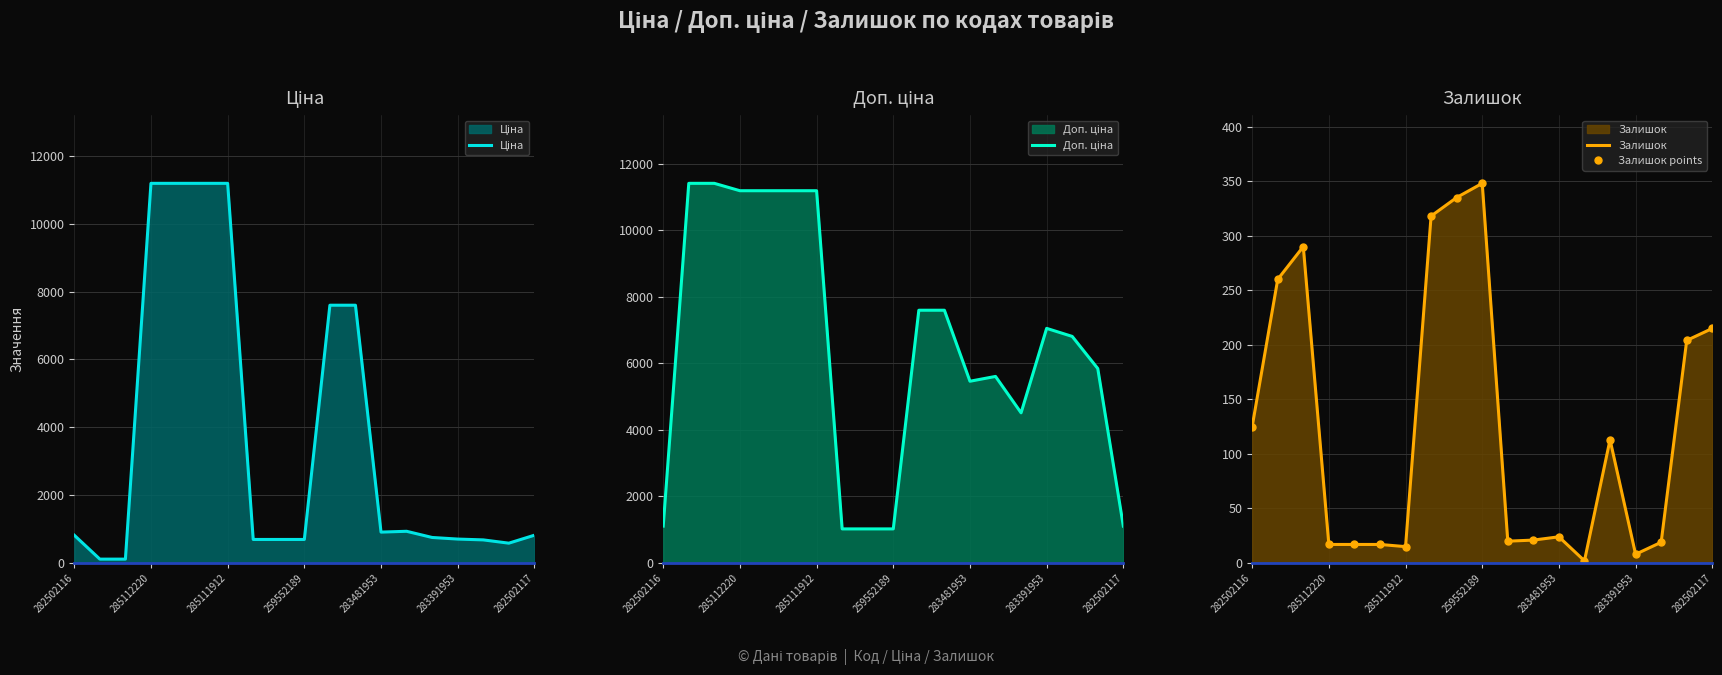

True or false: Ціна has more than 0 interior local peaks.

True